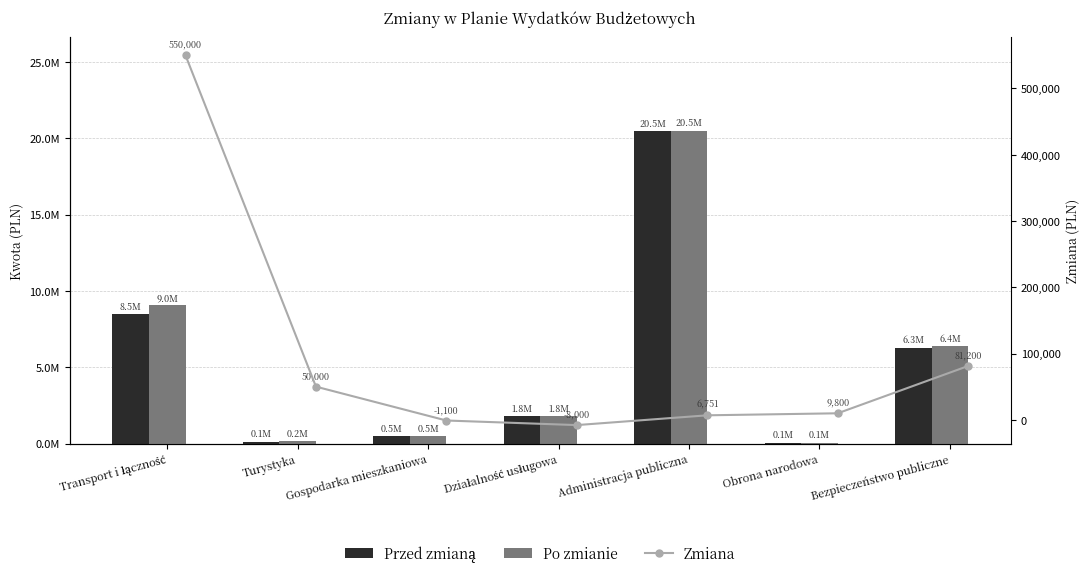

Reading left to right, list all the values displayed in this chart.

Przed zmianą: 8496732.4	122000.0	484837.7	1793566.7	20487357.2	56400.0	6284000.0
Po zmianie: 9046732.4	172000.0	483737.7	1785566.7	20494108.2	66200.0	6365200.0
Zmiana: 550000.0	50000.0	-1100.0	-8000.0	6751.0	9800.0	81200.0